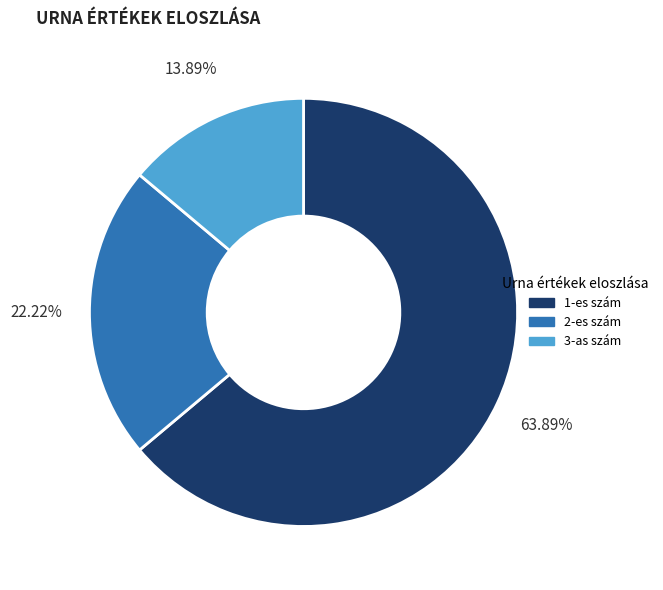

Does any single category account for the majority?

Yes